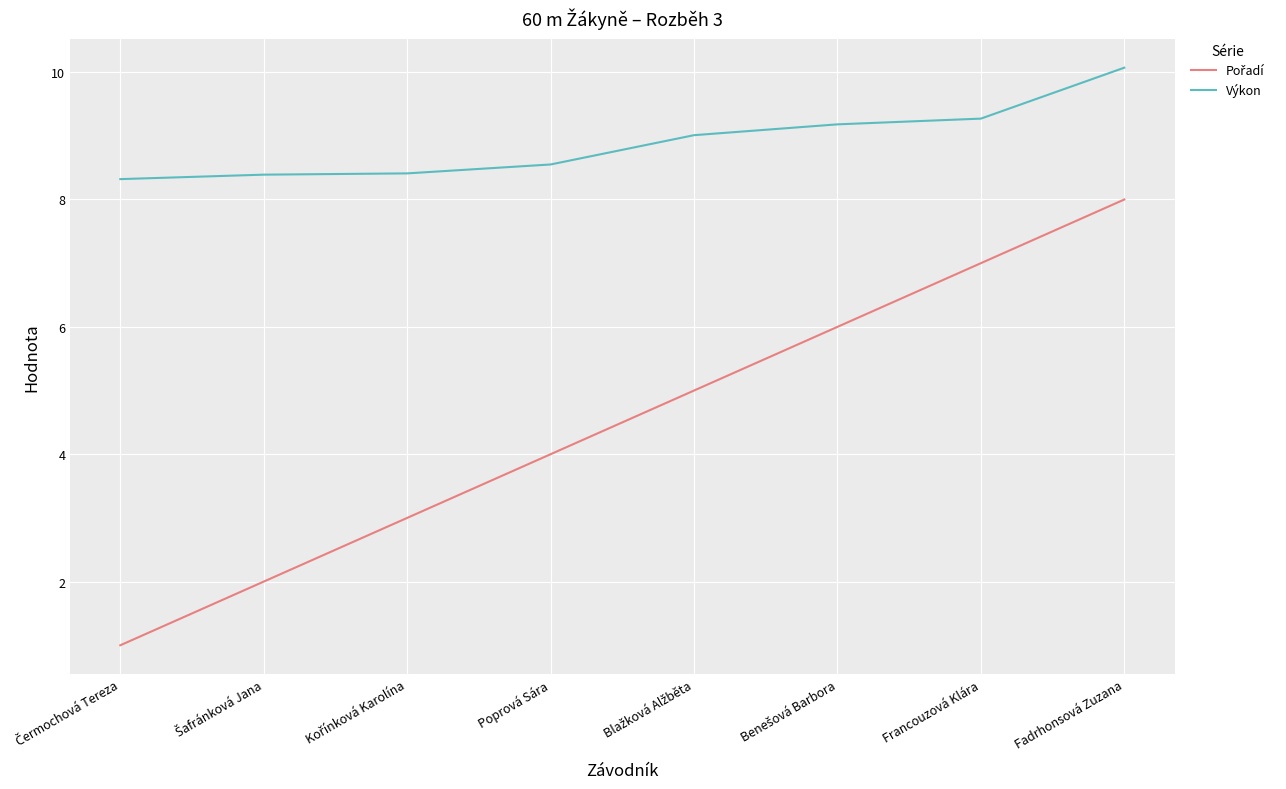

Count the number of data series in this chart.

2